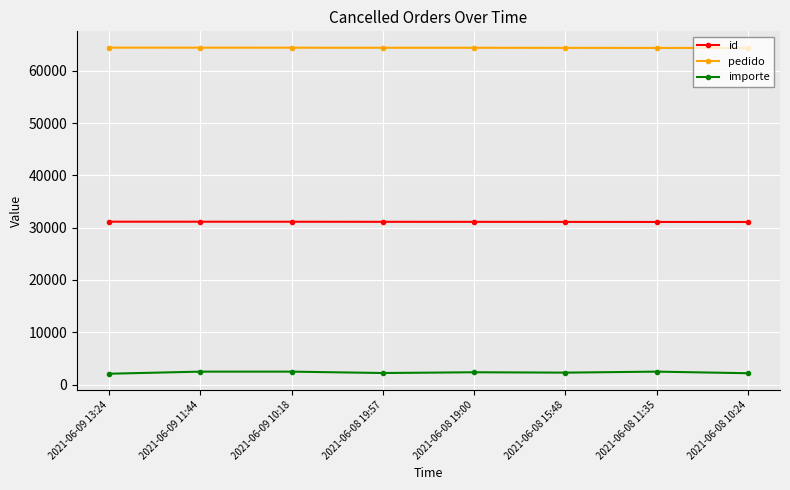

What is the sum of all id values?

248952